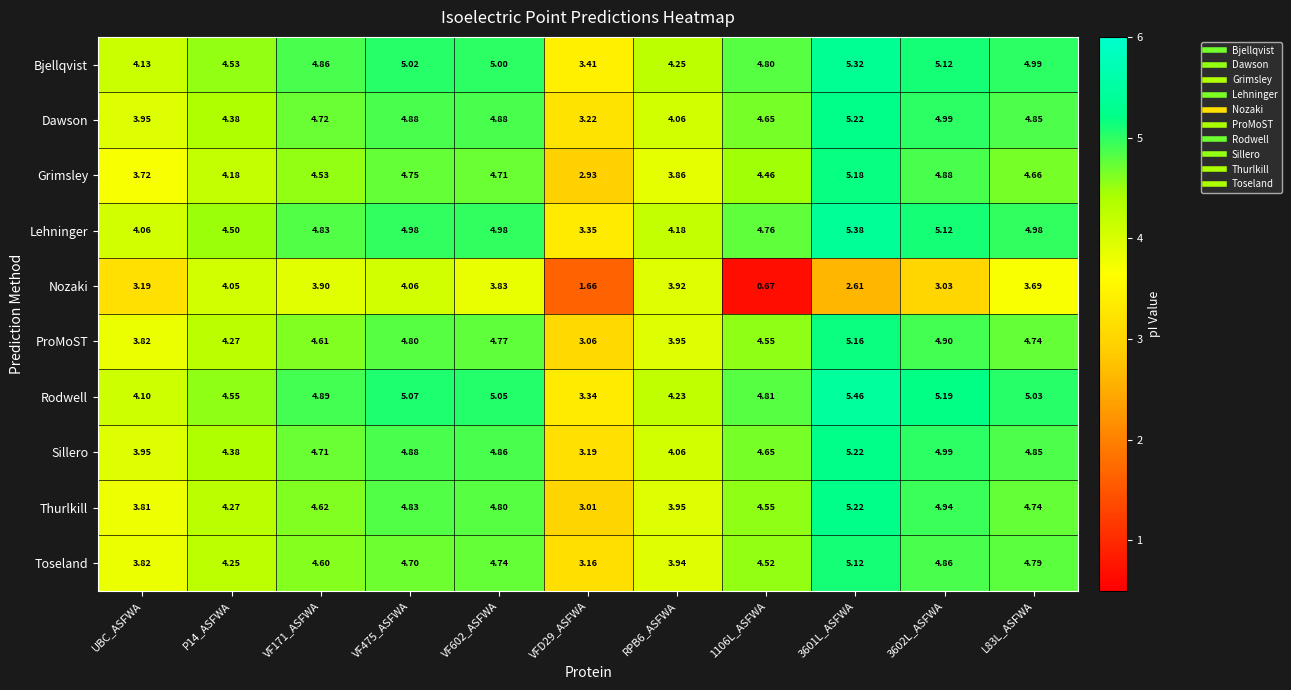

Which series changed the most between UBC_ASFWA and 3601L_ASFWA?

Grimsley